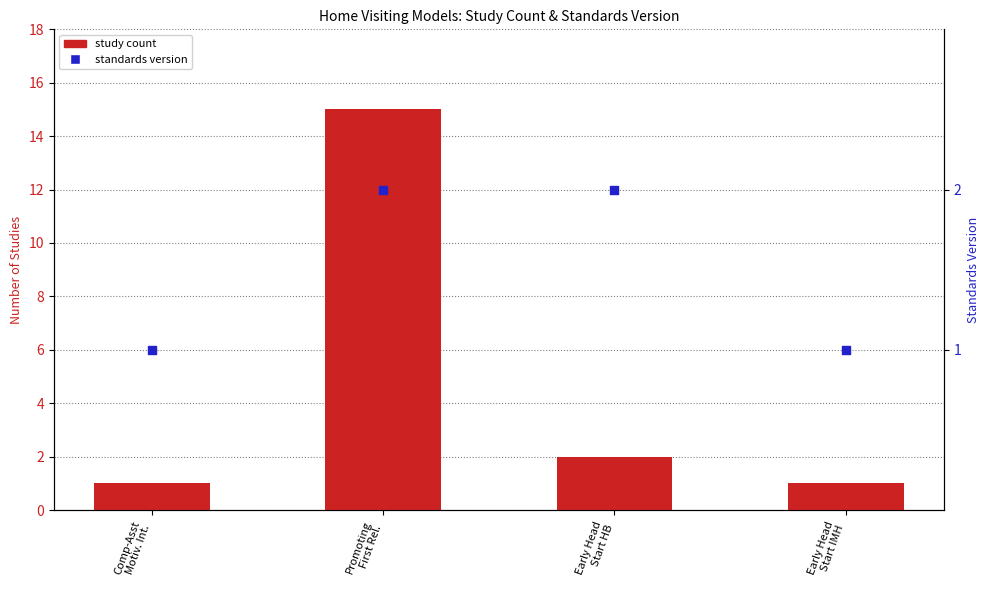

At which category is the sum across all series the highest?

Promoting
First Rel.